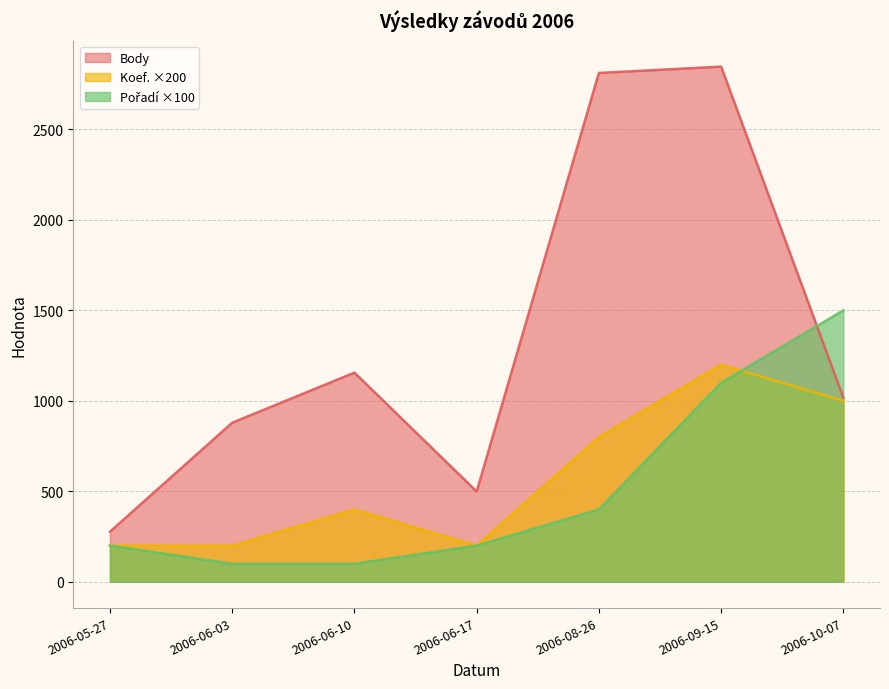

Which series changed the most between 2006-06-10 and 2006-09-15?

Body